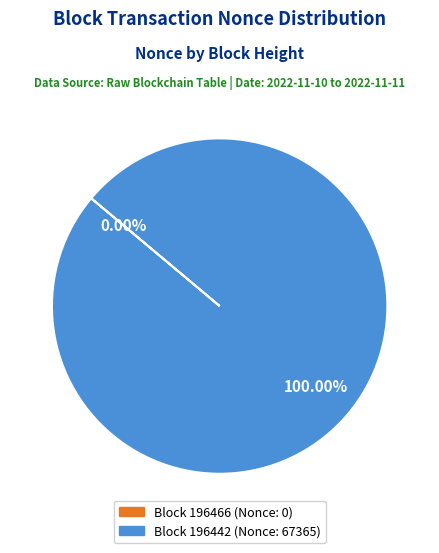

Which category accounts for the majority?

Block 196442 (Nonce: 67365)